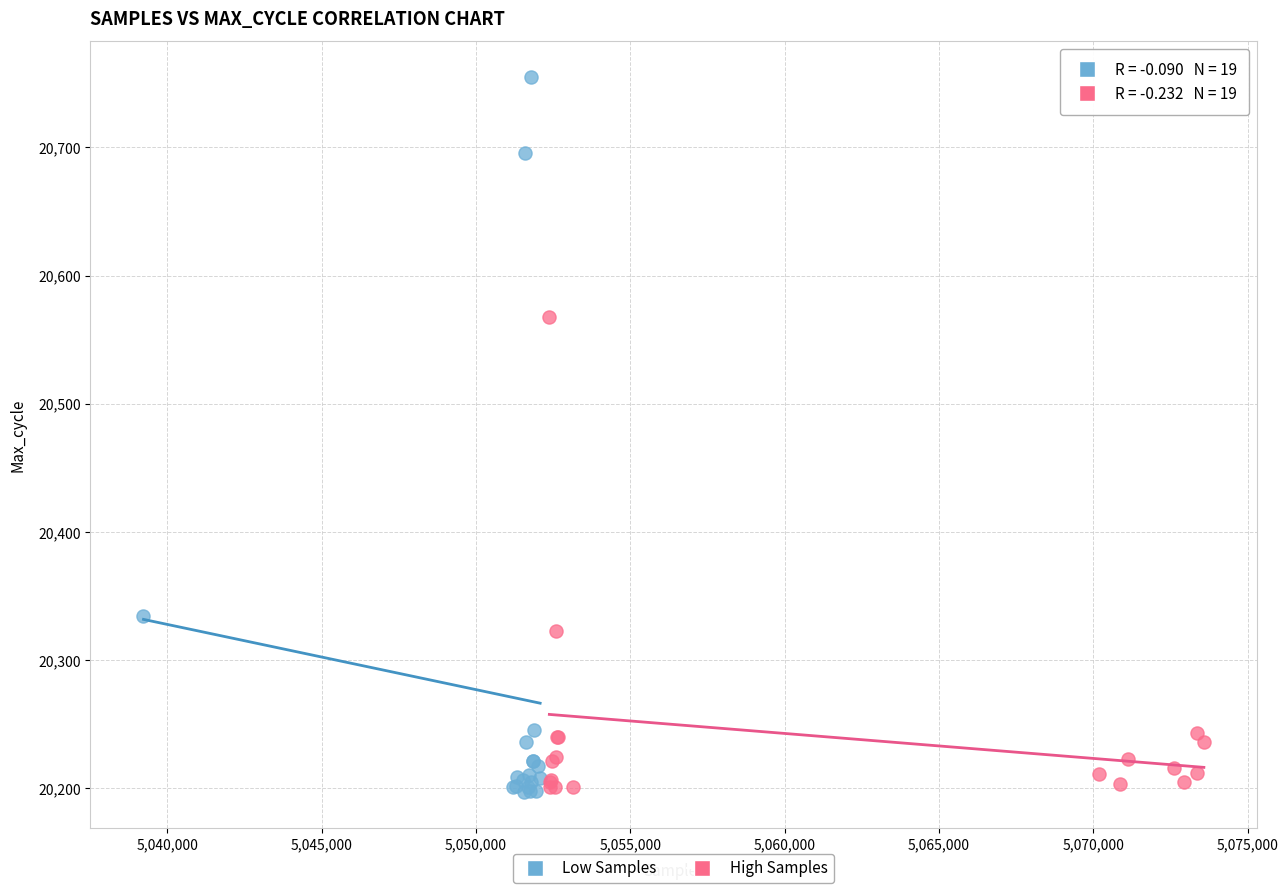

What are all the series names shown in the legend?

Low Samples, High Samples